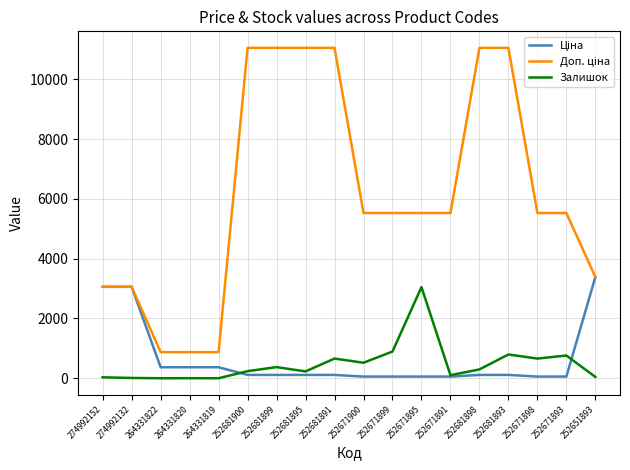

What is the highest value of the Залишок series?

3048.0